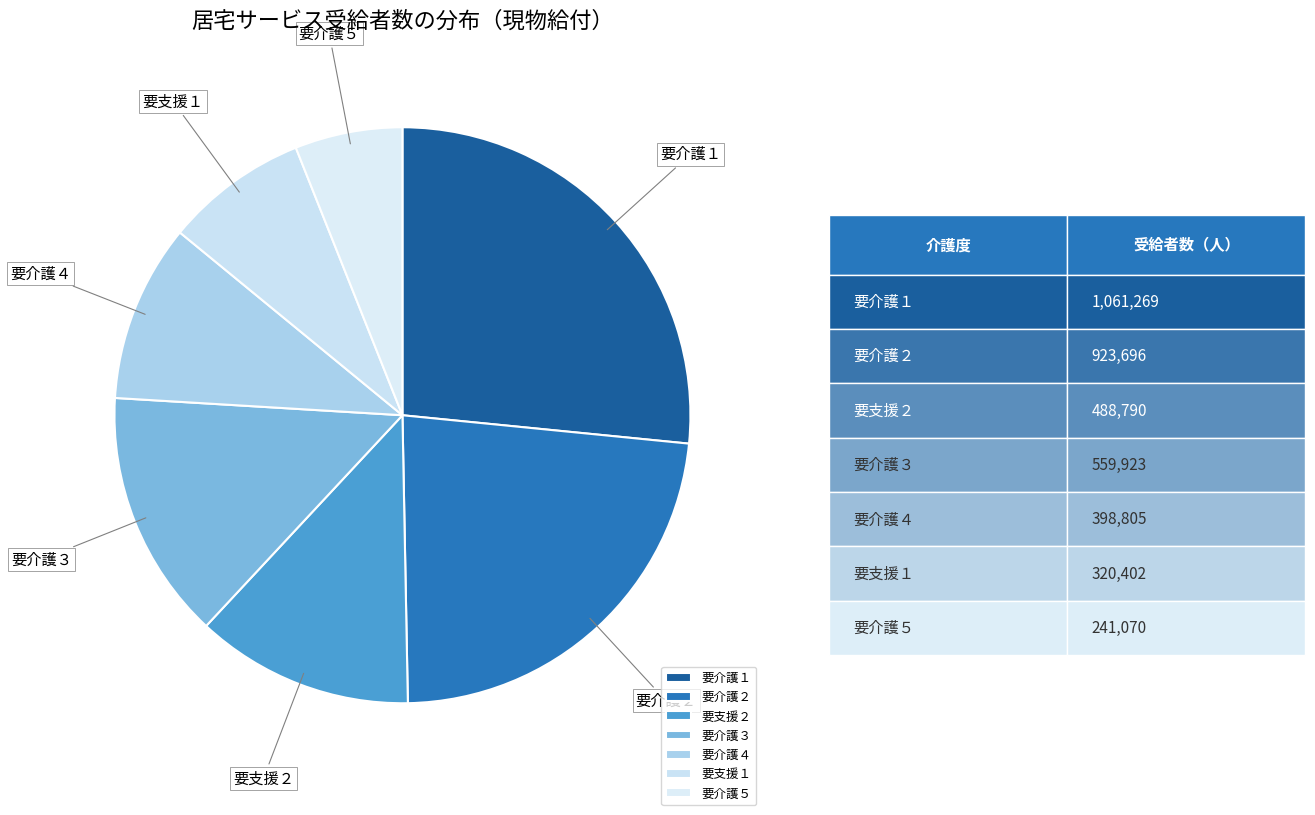

Which slice is the smallest?

要介護５